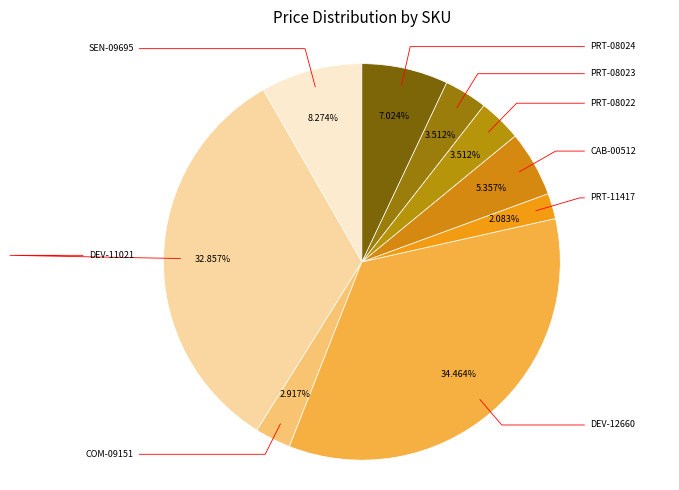

How many slices are in this pie chart?

9